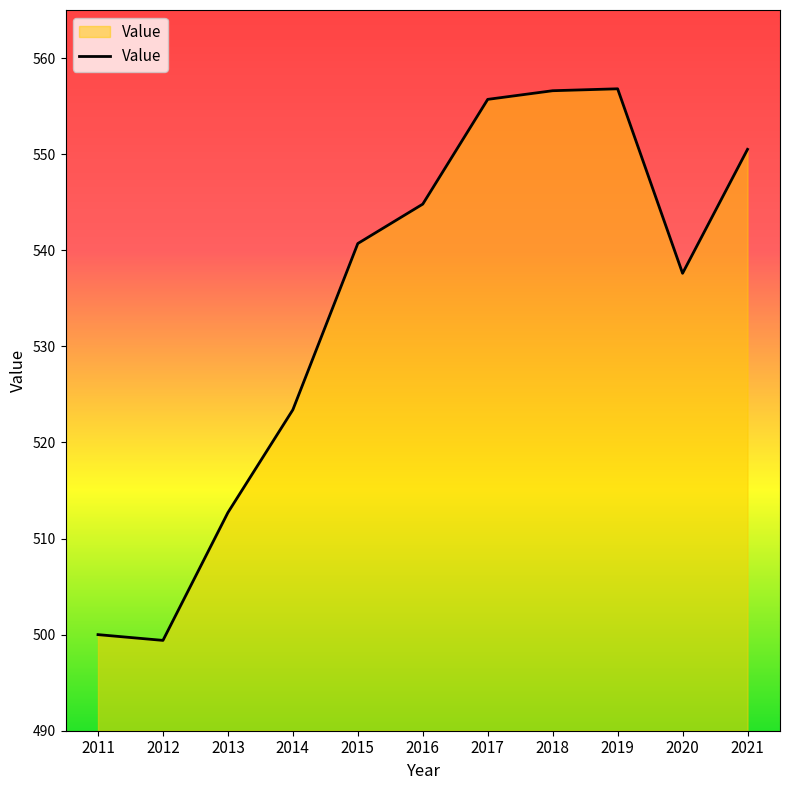

The value at 2012 is 499.4. True or false?

True